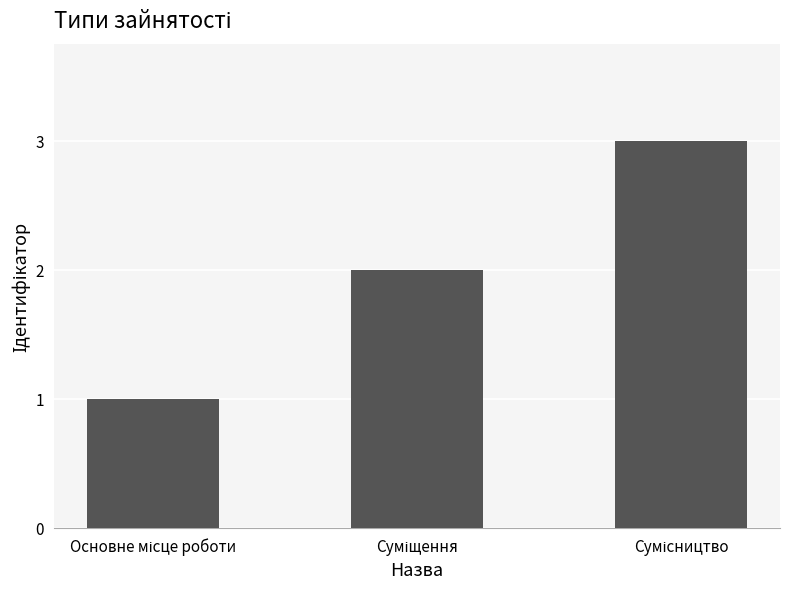

What is the maximum value shown in the chart?

3